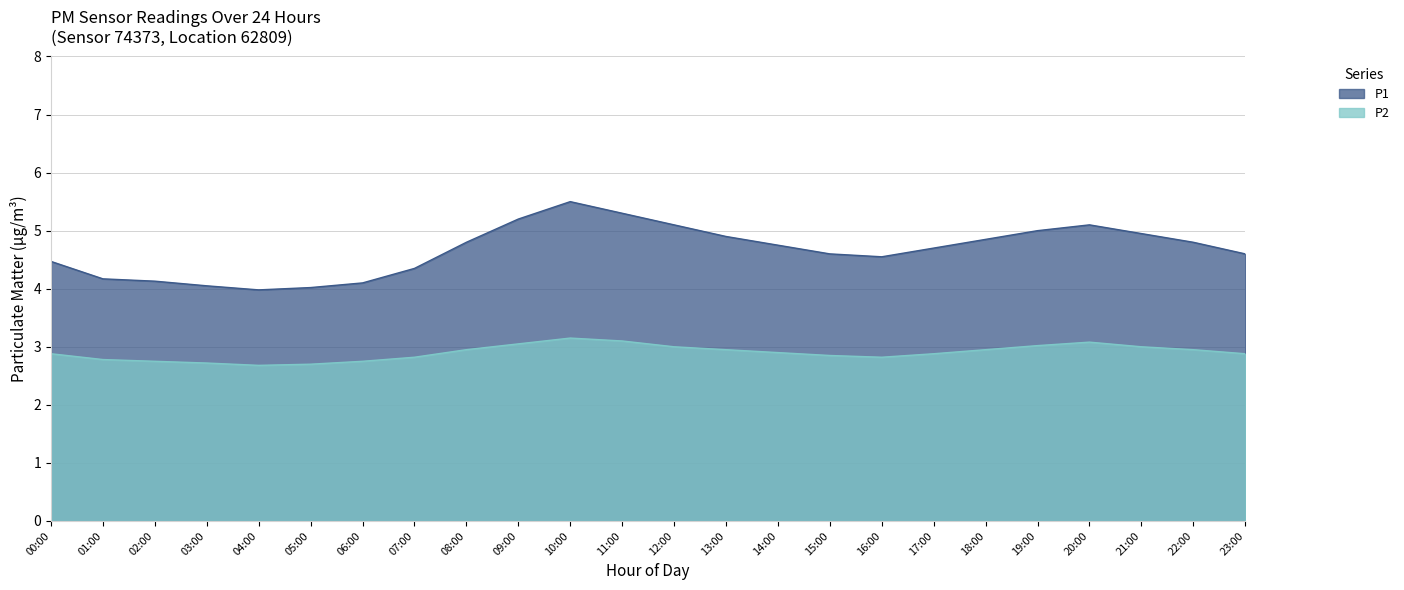

Count the number of data series in this chart.

2